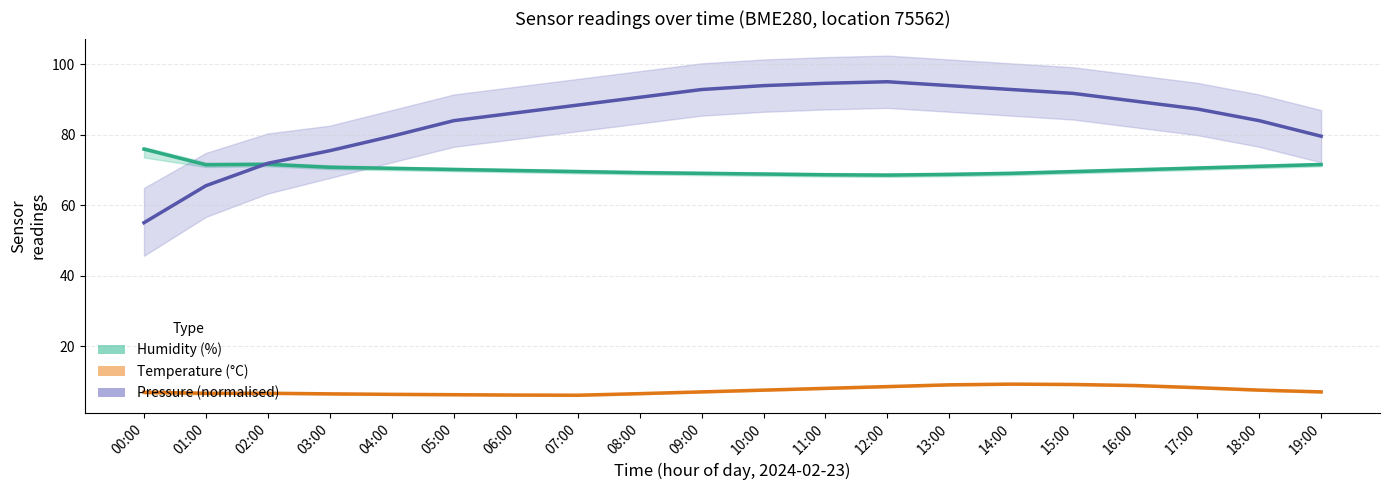

Reading left to right, transcribe all the data shown in this chart.

Humidity (%): 75.9	71.4	71.6	70.7	70.4	70.1	69.8	69.5	69.2	69.0	68.8	68.6	68.5	68.7	69.0	69.5	70.0	70.5	71.0	71.5
Temperature (°C): 6.9	6.6	6.6	6.4	6.3	6.2	6.1	6.0	6.5	7.0	7.5	8.0	8.5	9.0	9.2	9.1	8.8	8.2	7.5	7.0
Pressure (norm.): 55.0	65.5	71.9	75.4	79.5	84.0	86.2	88.4	90.6	92.8	93.9	94.6	95.0	93.9	92.8	91.7	89.5	87.3	84.0	79.5